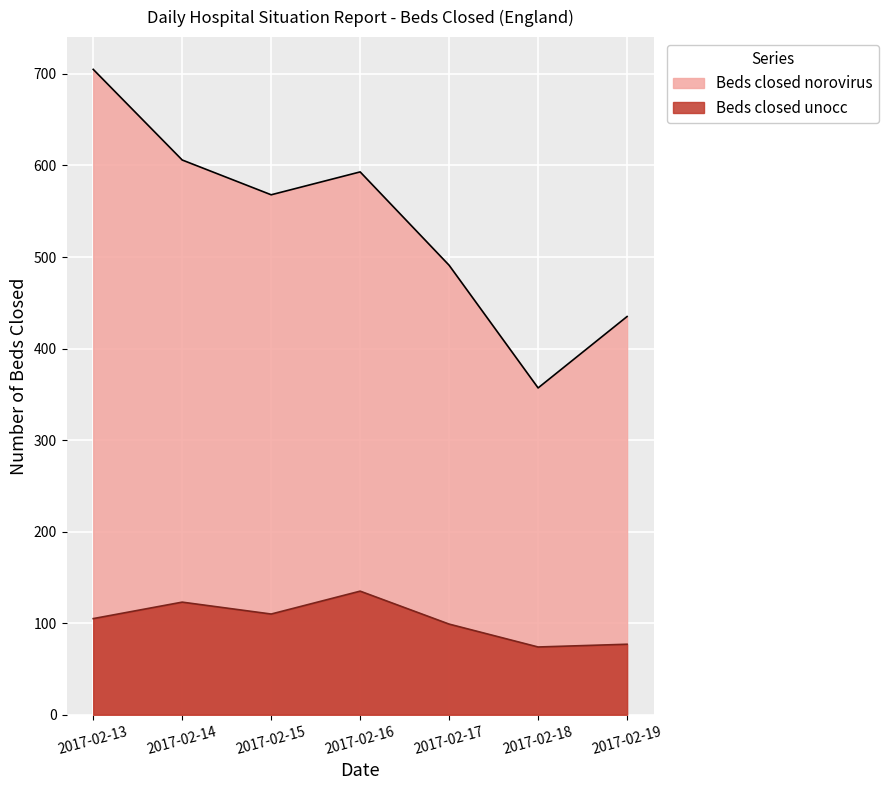

True or false: Beds closed norovirus and Beds closed unocc intersect in this chart.

False